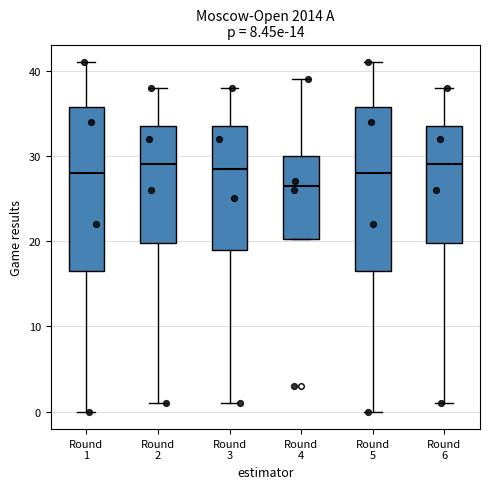

Reading left to right, transcribe this box plot: for each box, give where its median line is, the range the box spans, and where its two whiskers end, as read against the y-axis. The values are not printed on the chart, so give them approximately, as read against the axis.

Round 1: median 28, box 17 to 36, whiskers 0 to 41
Round 2: median 29, box 20 to 34, whiskers 1 to 38
Round 3: median 29, box 19 to 34, whiskers 1 to 38
Round 4: median 27, box 20 to 30, whiskers 20 to 39
Round 5: median 28, box 17 to 36, whiskers 0 to 41
Round 6: median 29, box 20 to 34, whiskers 1 to 38